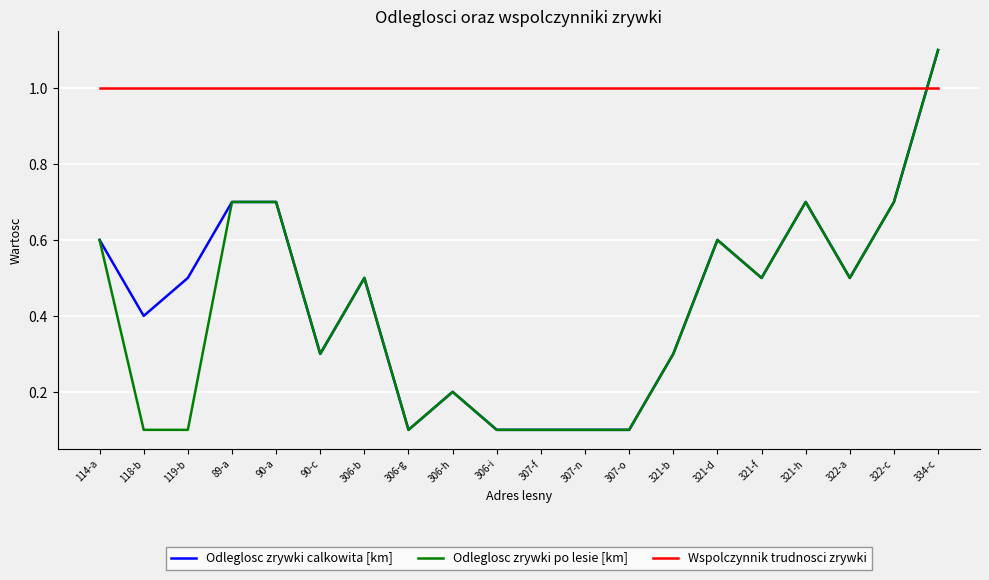

True or false: Odleglosc zrywki po lesie [km] has more than 1 points higher than both neighbors.

True